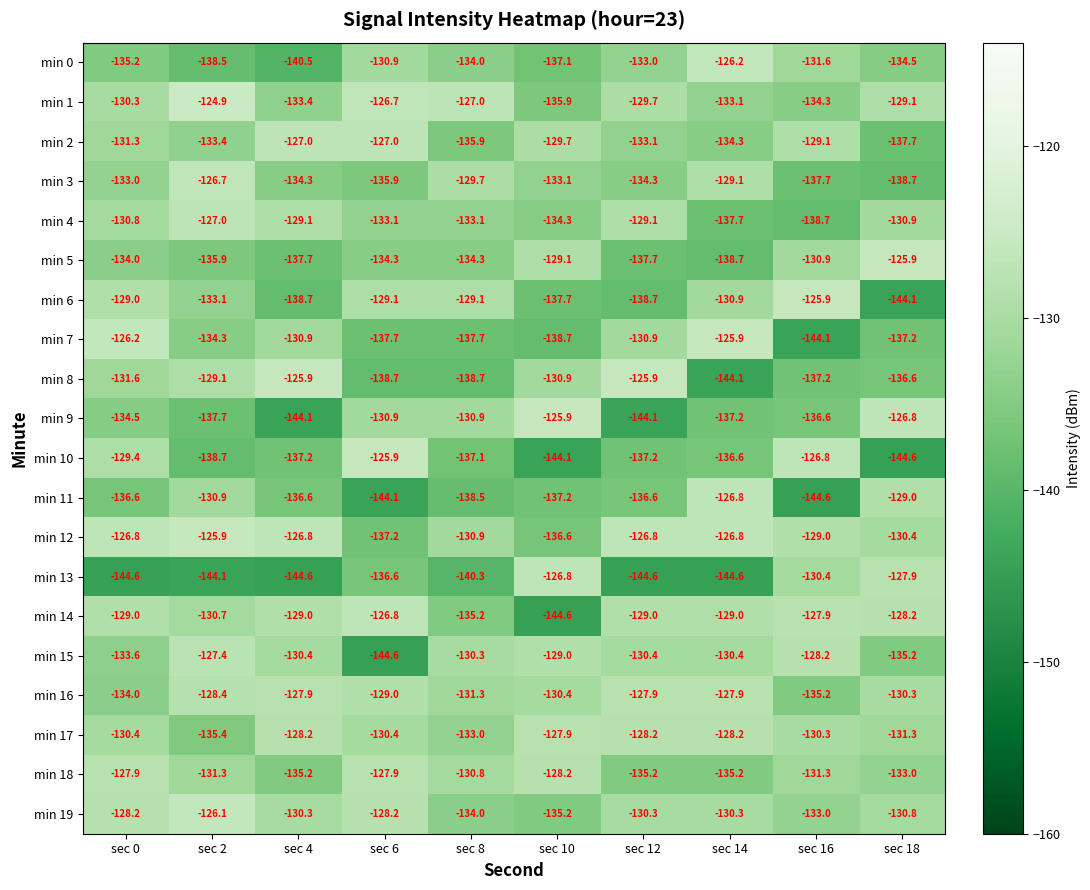

What is the difference between the maximum and minimum values in the min 12 series?

11.3